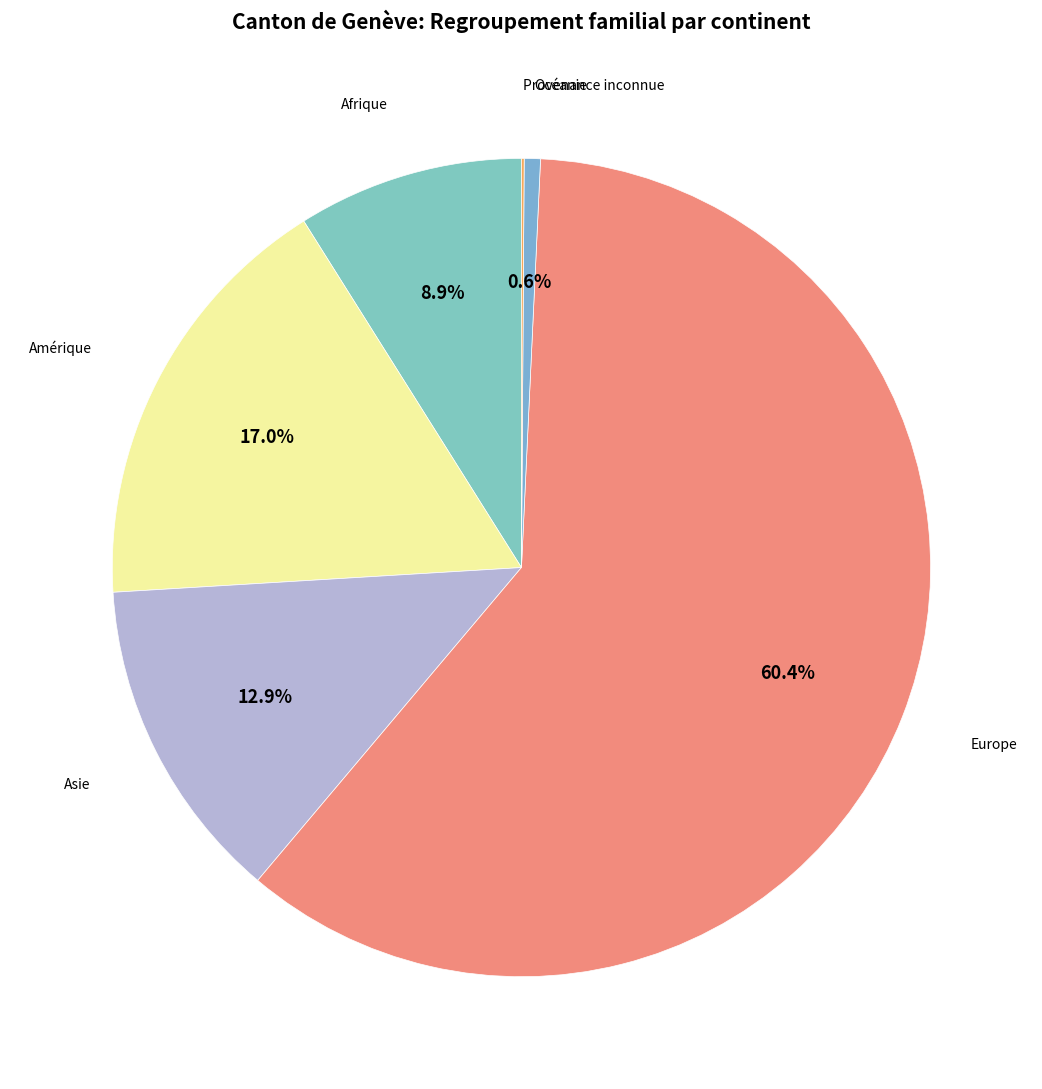

Which category has the biggest portion of the pie?

Europe